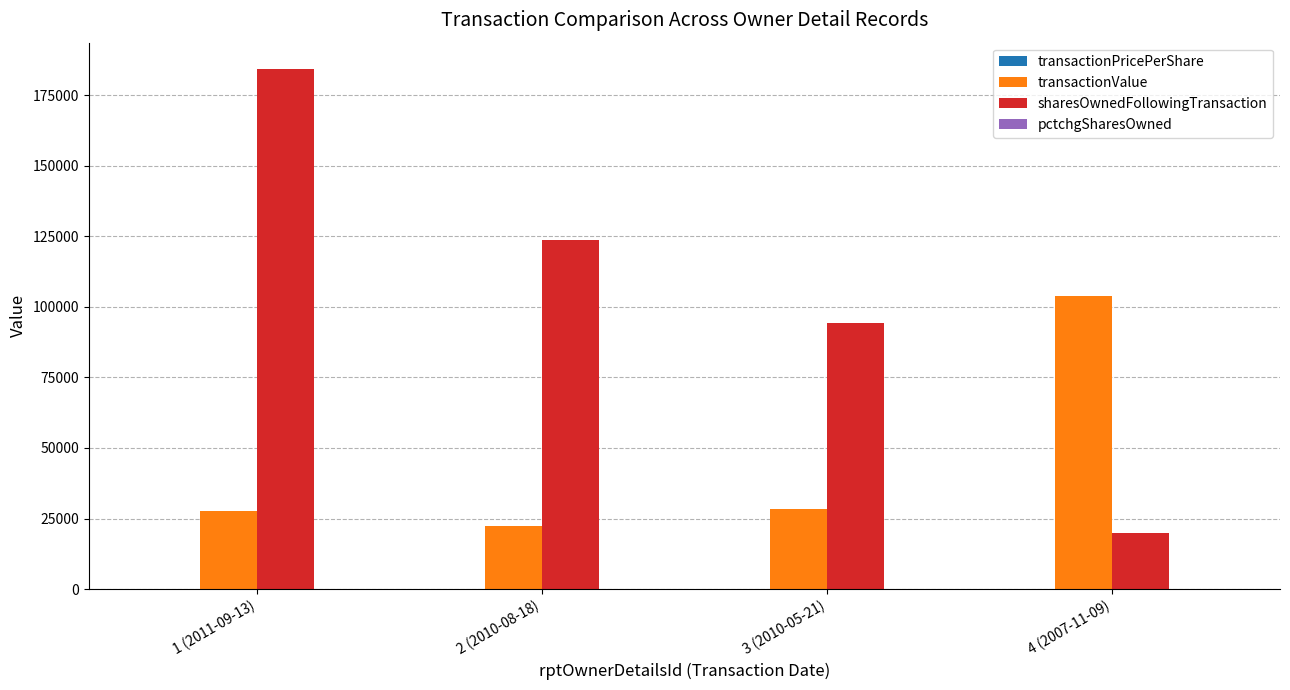

Which category has the highest value across all series?

1 (2011-09-13)